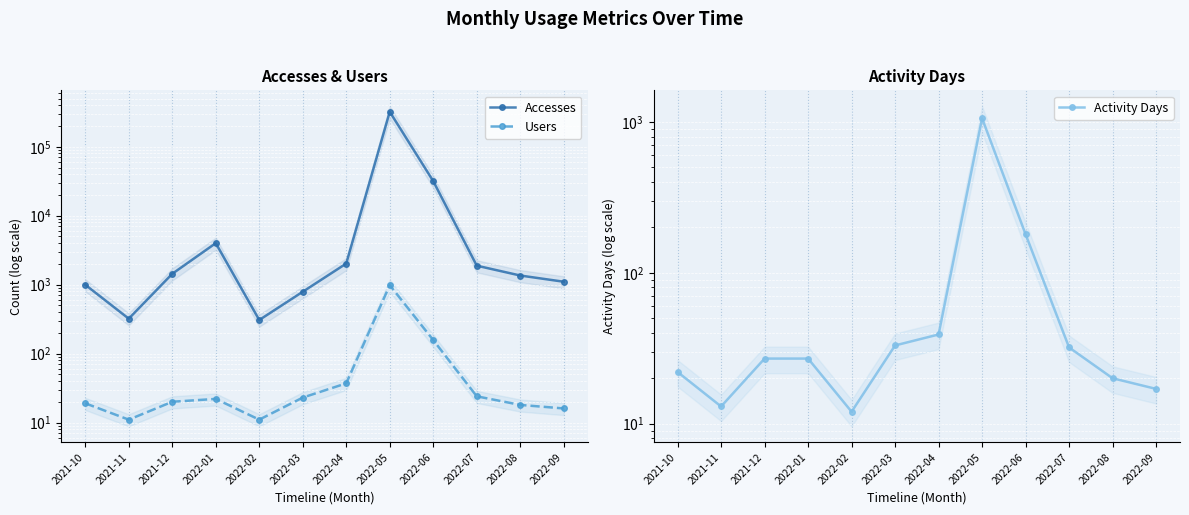

List the labels in order of Activity Days value, smallest first.

2022-02, 2021-11, 2022-09, 2022-08, 2021-10, 2021-12, 2022-01, 2022-07, 2022-03, 2022-04, 2022-06, 2022-05